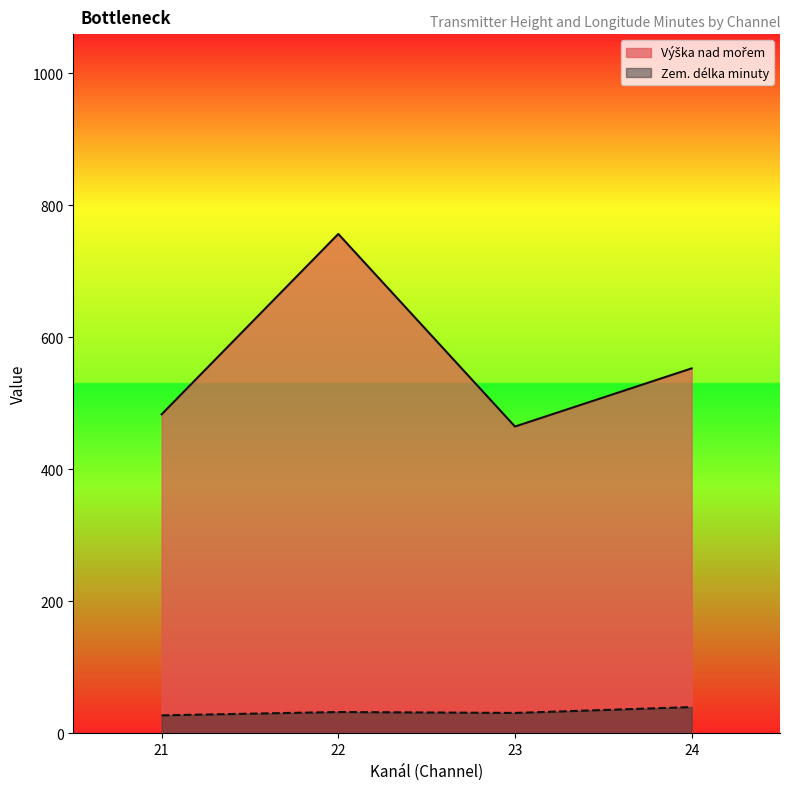

Where is Výška nad mořem nearest to the value 708?

22